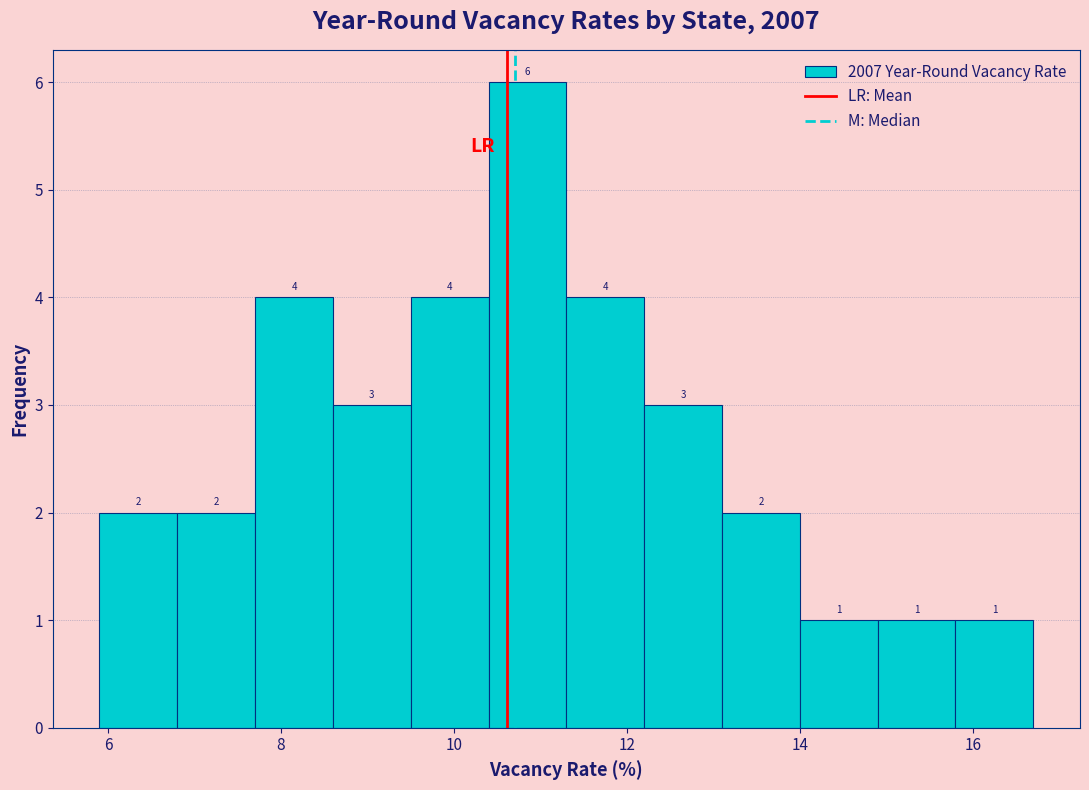

What is the height of the bar covering 11.3 to 12.2 on the x-axis? The bar edges are not printed on the chart, so give them approximately, as read against the axis.

4